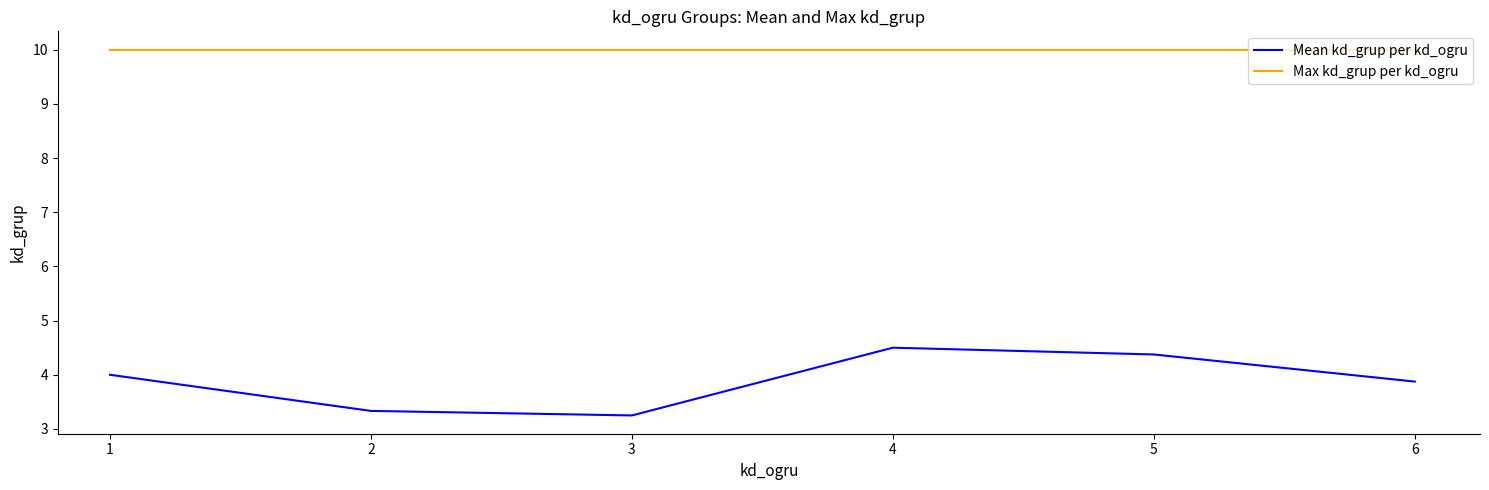

Which series has the largest total across all categories?

Max kd_grup per kd_ogru